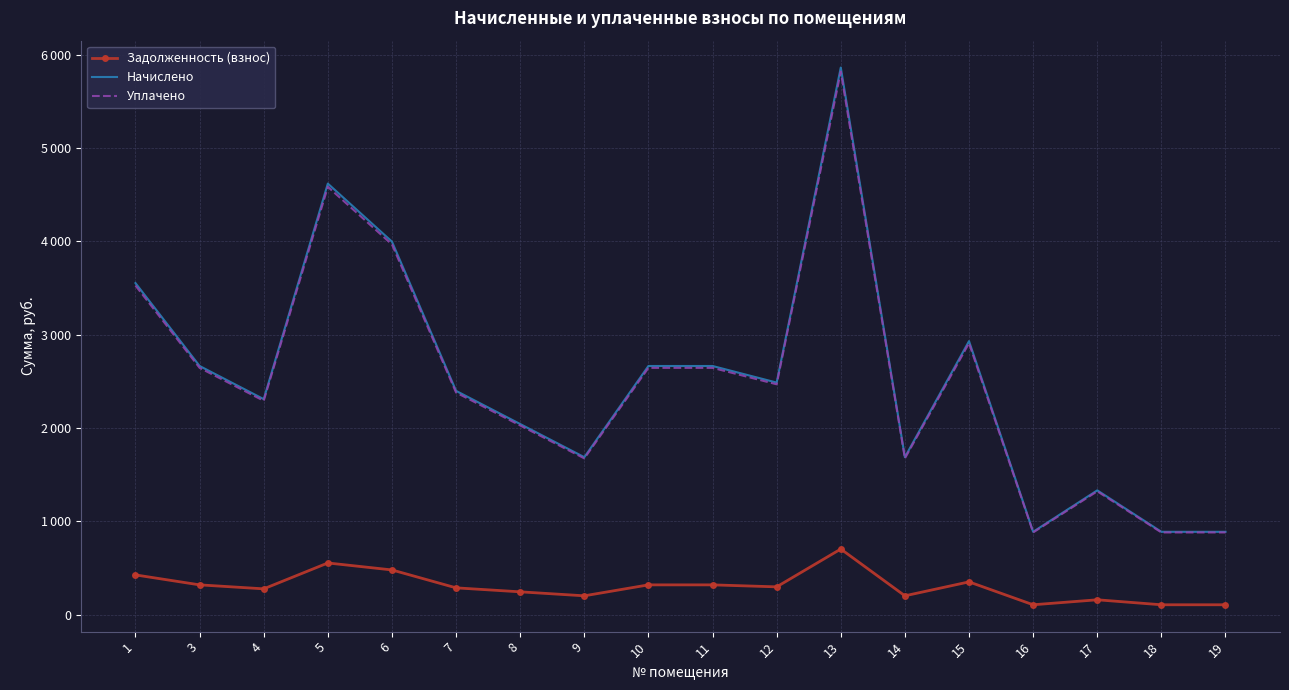

What are all the series names shown in the legend?

Задолженность (взнос), Начислено, Уплачено